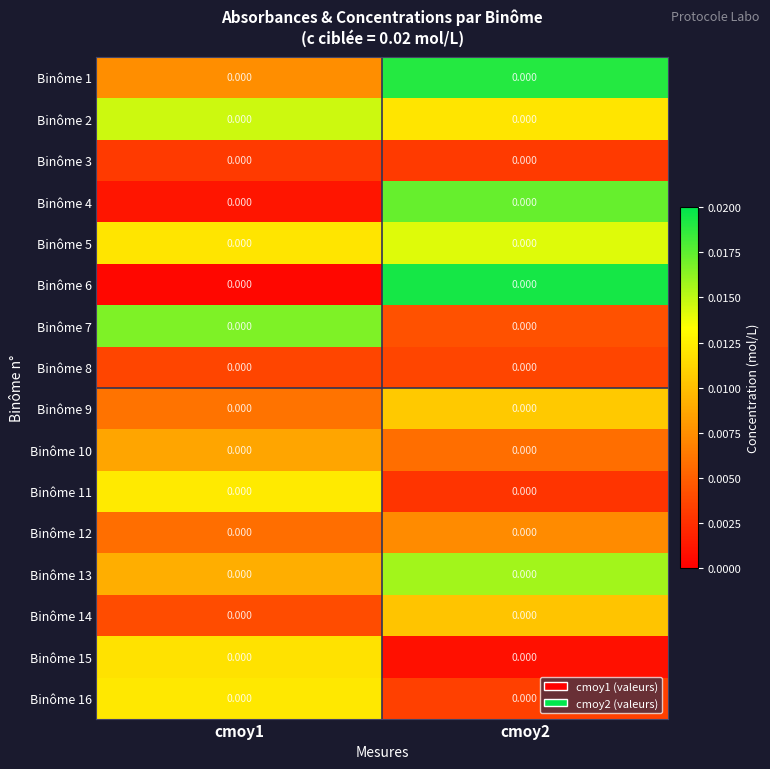

List the labels in order of Binôme 2 value, largest first.

cmoy1, cmoy2